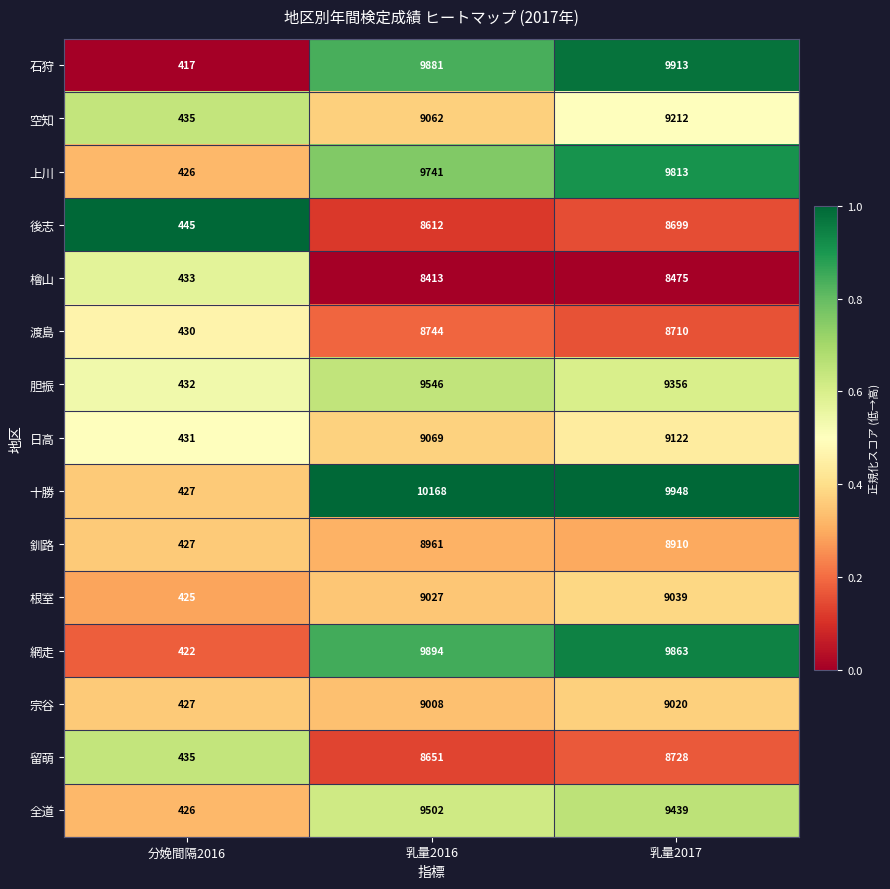

Is the value of 渡島 at 乳量2017 greater than the value of 空知 at 分娩間隔2016?

Yes